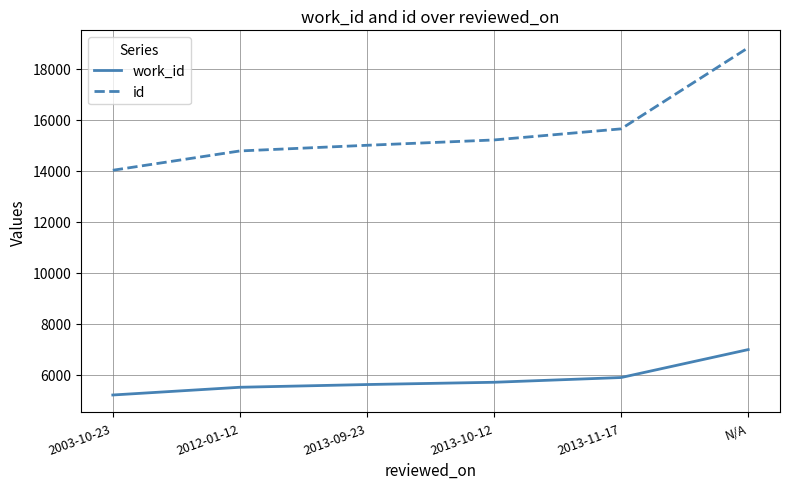

True or false: work_id and id intersect in this chart.

False